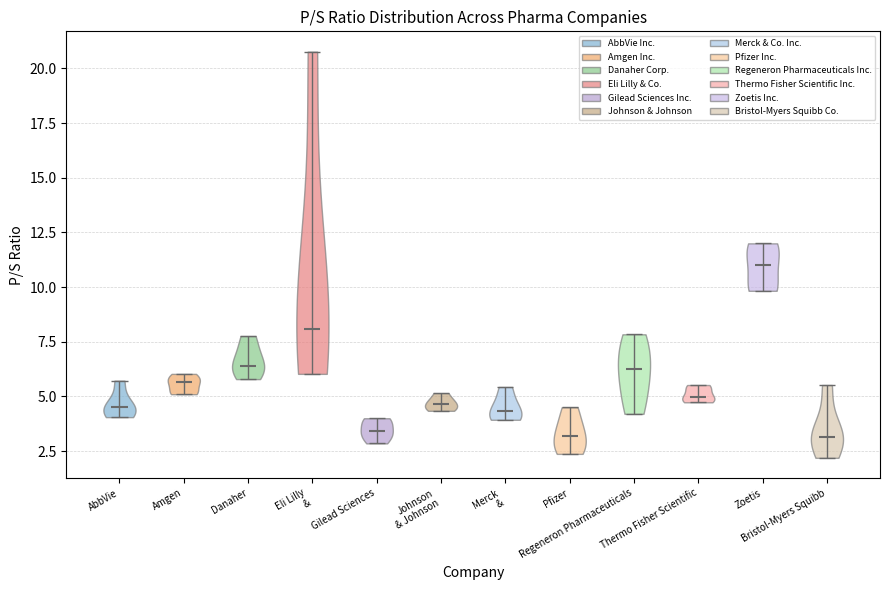

Reading left to right, read every violin against the y-axis: where its median line is, and the lowest and highest points it reaches. The values are not printed on the chart, so give them approximately, as read against the axis.

AbbVie: median line 4.5, lowest point 4.0, highest point 5.5
Amgen: median line 5.5, lowest point 5.0, highest point 6.0
Danaher: median line 6.5, lowest point 6.0, highest point 8.0
Eli Lilly &: median line 8.0, lowest point 6.0, highest point 21.0
Gilead Sciences: median line 3.5, lowest point 3.0, highest point 4.0
Johnson & Johnson: median line 4.5, lowest point 4.5, highest point 5.0
Merck &: median line 4.5, lowest point 4.0, highest point 5.5
Pfizer: median line 3.0, lowest point 2.5, highest point 4.5
Regeneron Pharmaceuticals: median line 6.0, lowest point 4.0, highest point 8.0
Thermo Fisher Scientific: median line 5.0, lowest point 4.5, highest point 5.5
Zoetis: median line 11.0, lowest point 10.0, highest point 12.0
Bristol-Myers Squibb: median line 3.0, lowest point 2.0, highest point 5.5